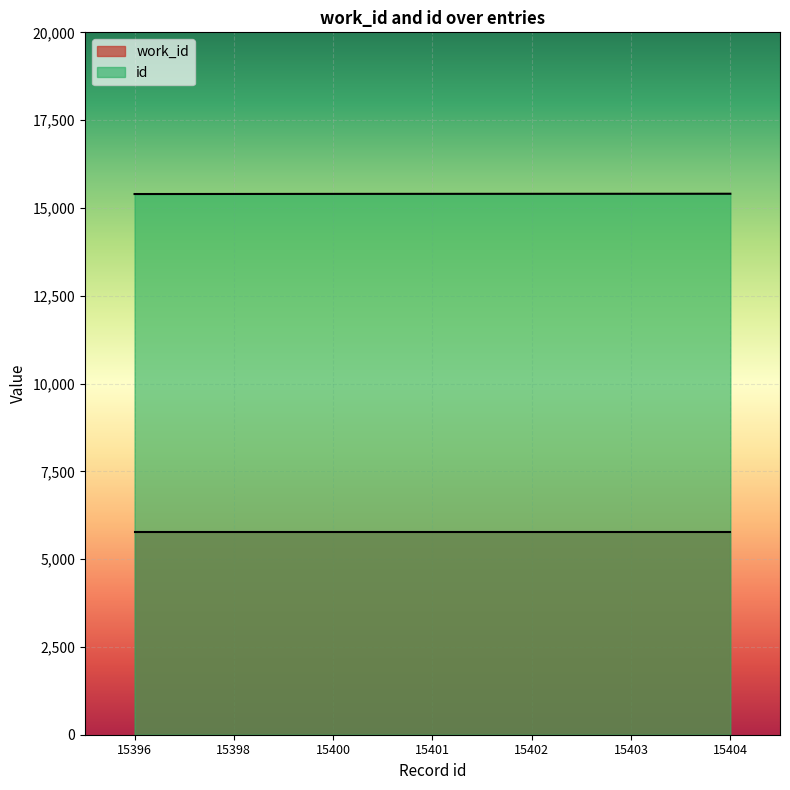

What is the highest value of the work_id series?

5775